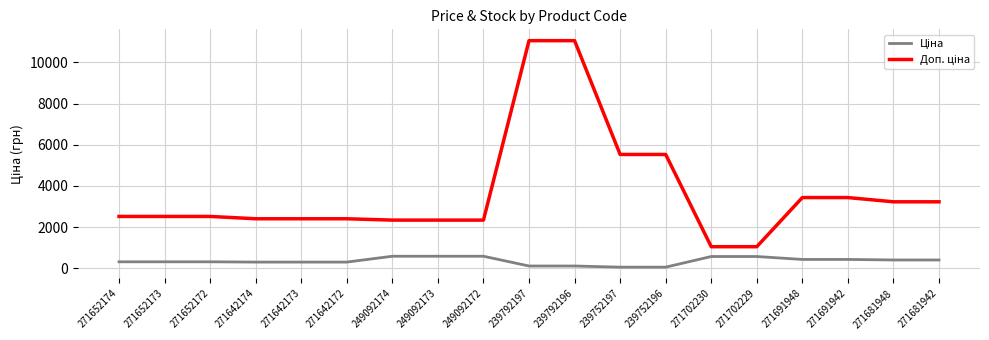

What is the total value across all series at 249092172?

2924.6